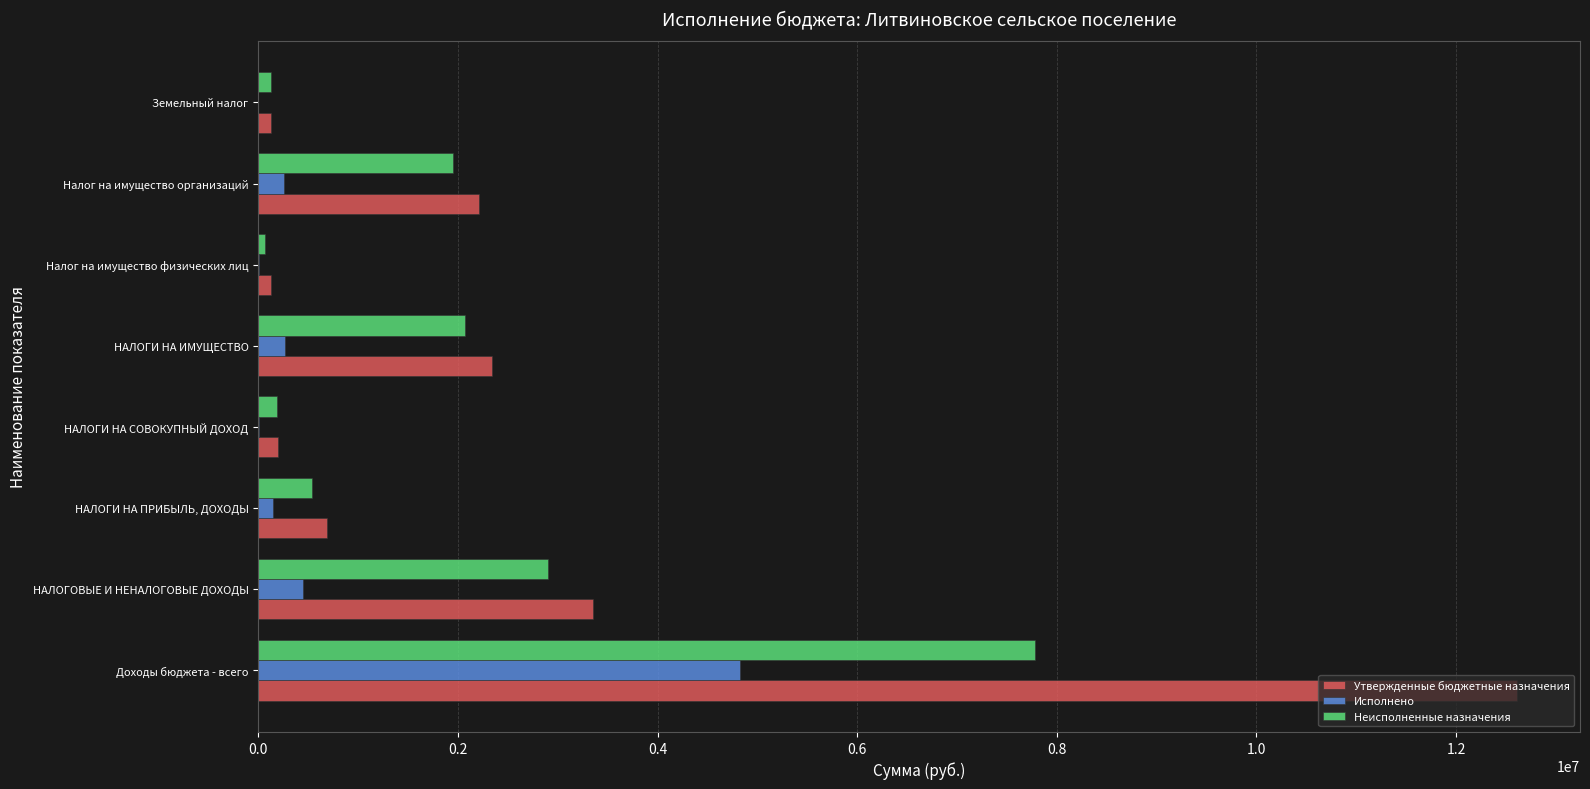

The Утвержденные бюджетные назначения series shows 687800.0 at НАЛОГИ НА ПРИБЫЛЬ, ДОХОДЫ. True or false?

True